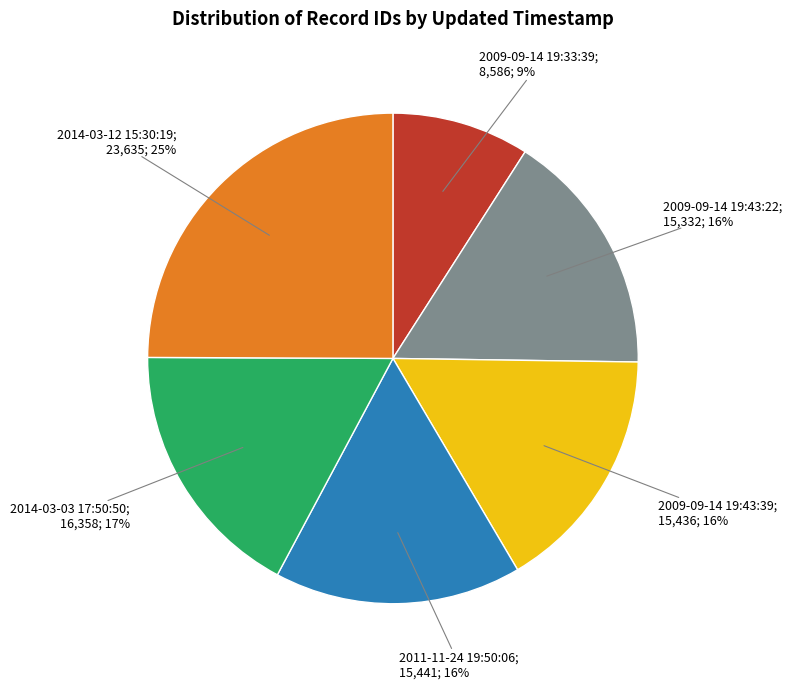

Does any single category account for the majority?

No